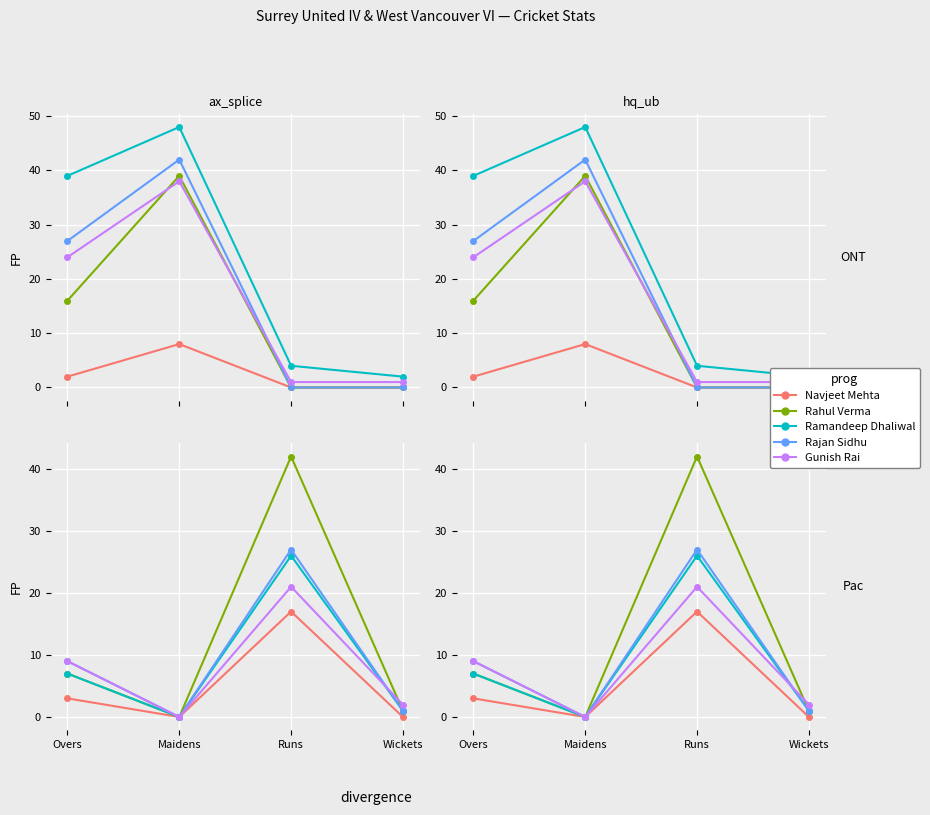

What is the value of the Rahul Verma point at the 1st from the left?

16